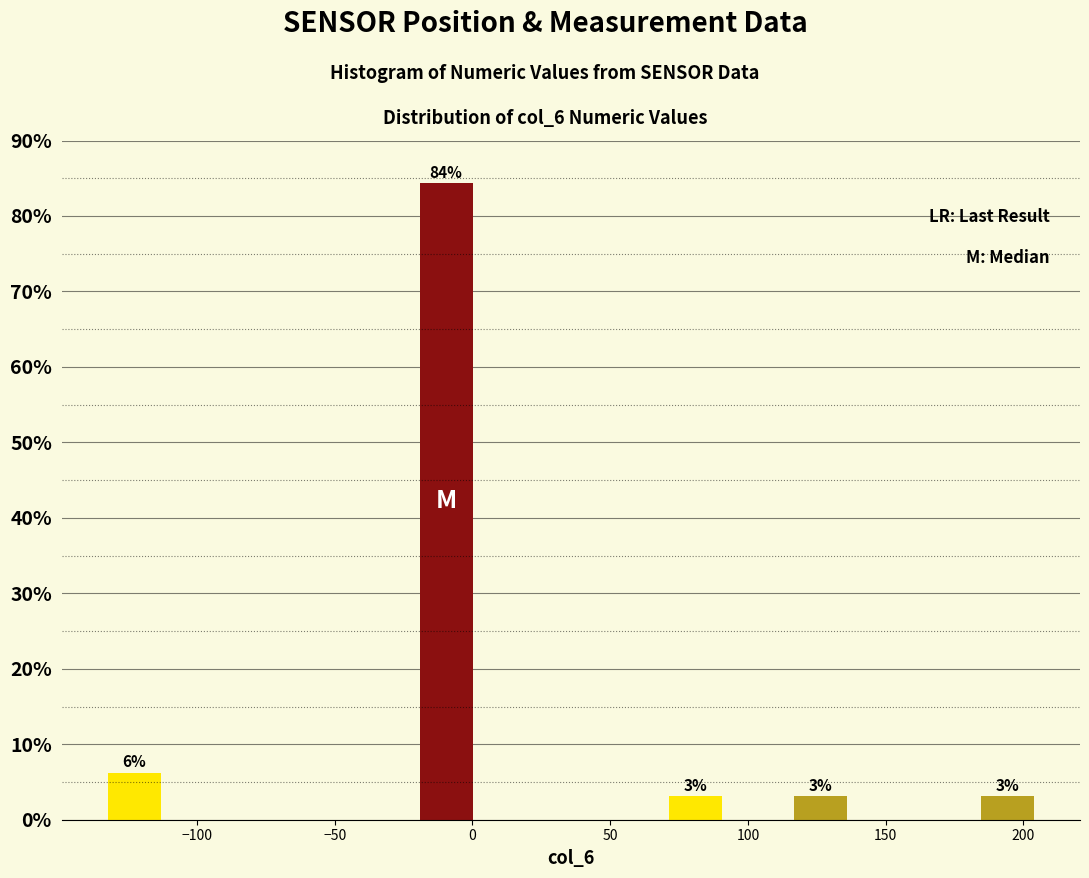

Which range on the x-axis has the tallest bar?

-20 to 0